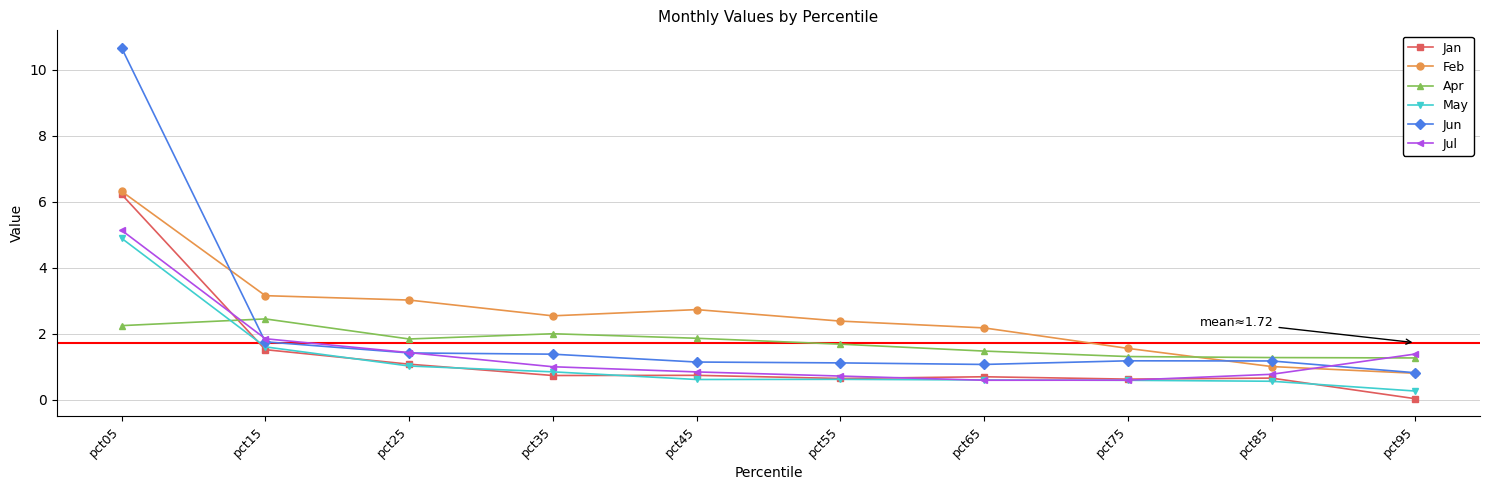

How many times do Jun and Jul cross each other?

3